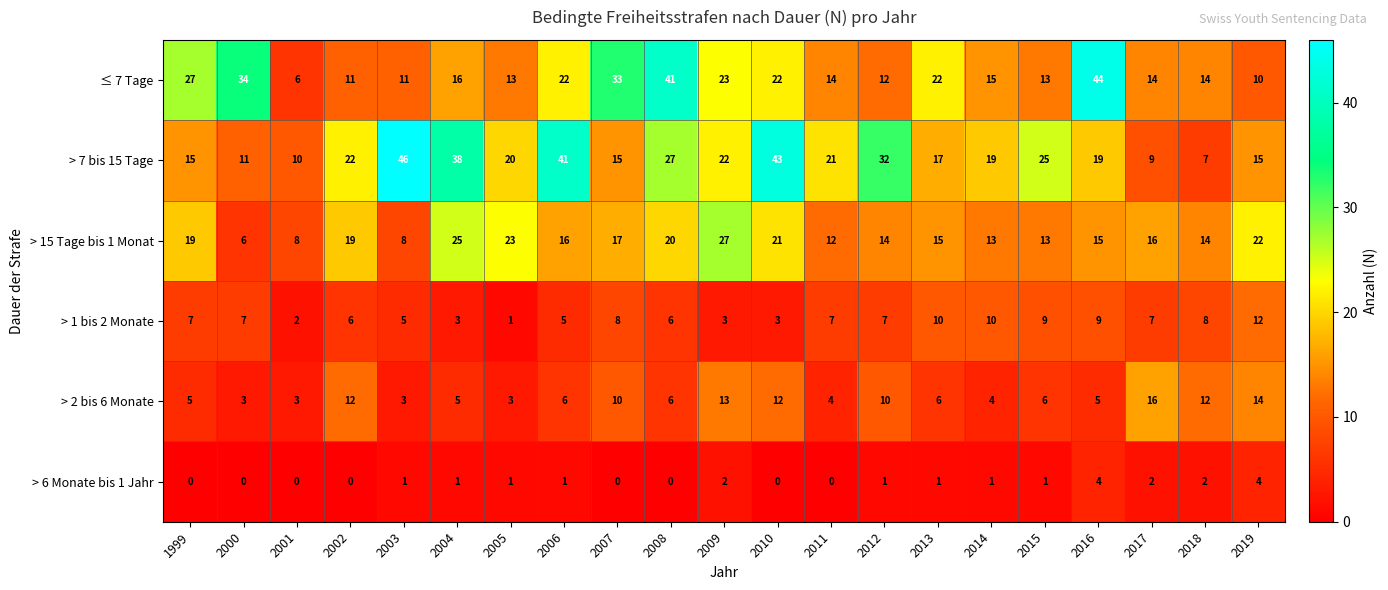

Is it true that ≤ 7 Tage equals 13 at 2010?

False